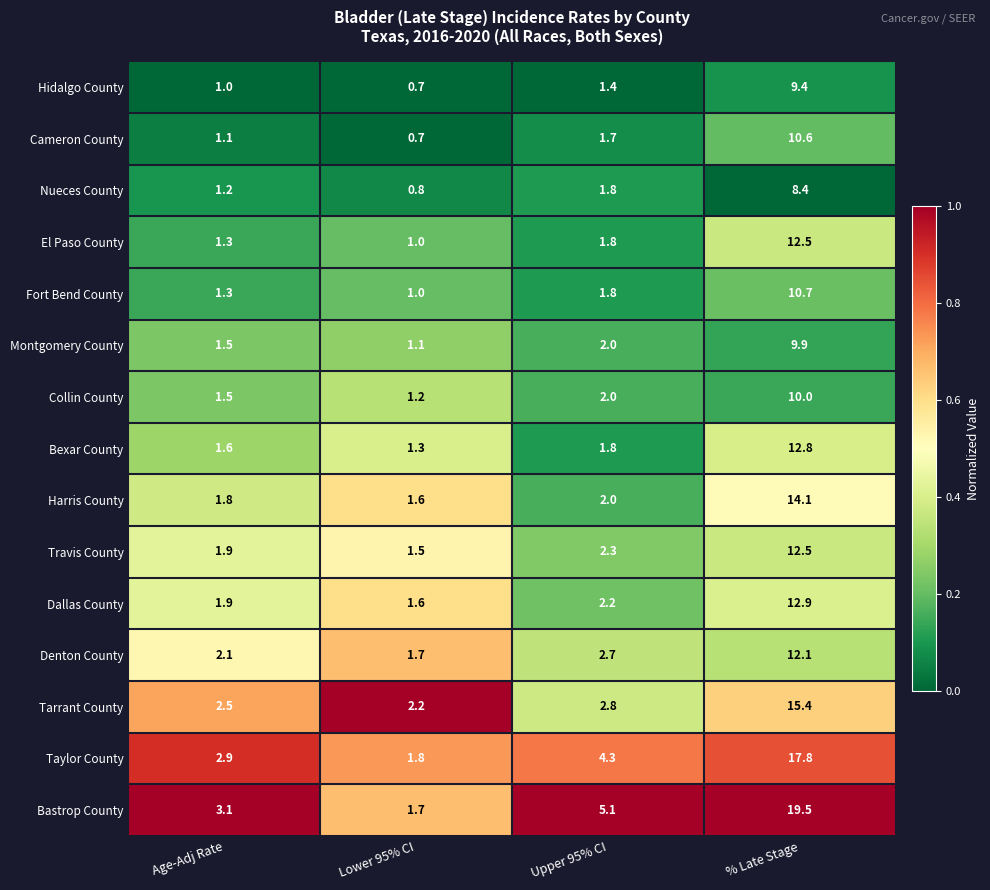

Rank the categories by Cameron County value from highest to lowest.

% Late Stage, Upper 95% CI, Age-Adj Rate, Lower 95% CI